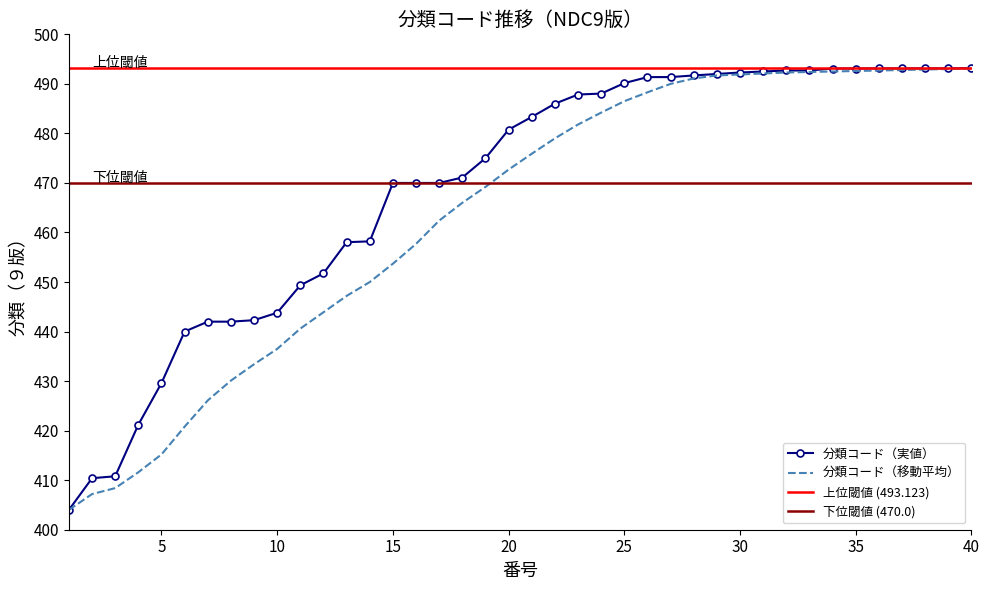

Between 15 and 10, which is larger?

15